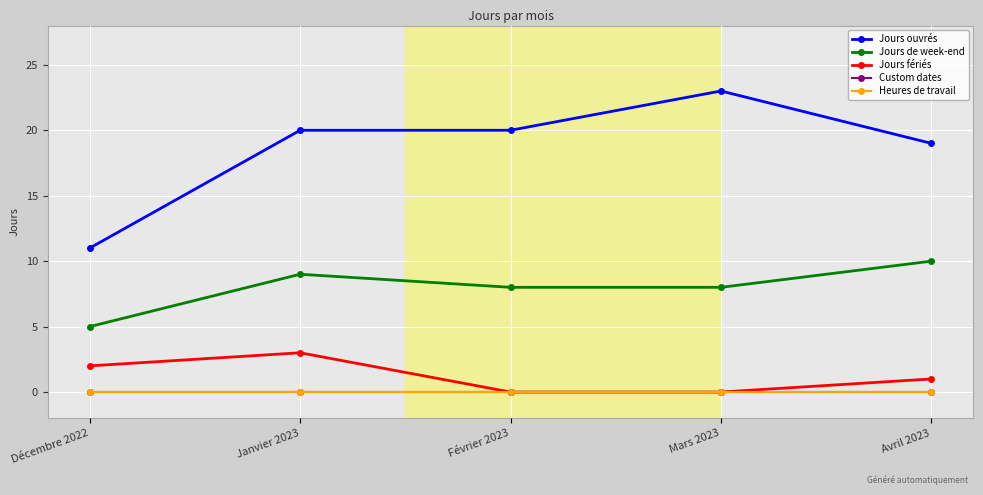

True or false: Jours de week-end has more than 2 interior local peaks.

False